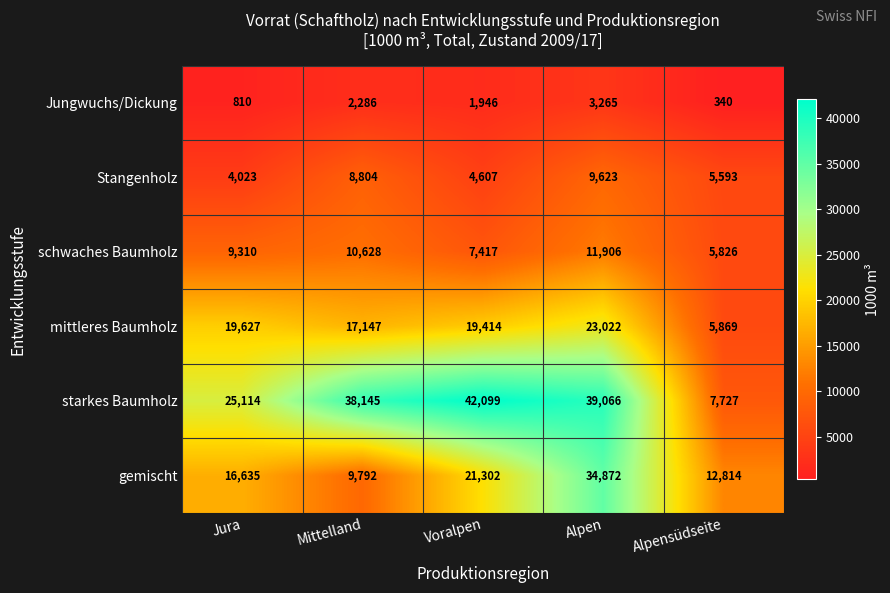

What is the average value of the schwaches Baumholz series?

9017